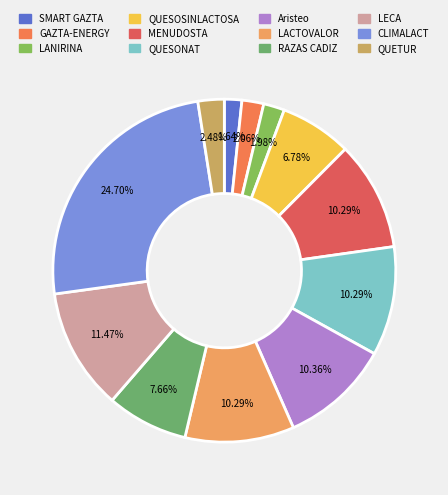

Combined, what portion of the pie is LECA and LACTOVALOR?

21.8%